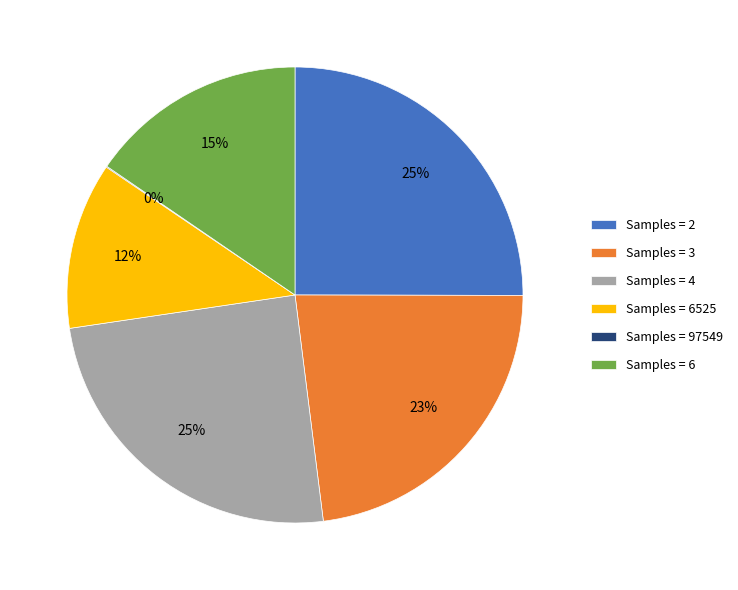

The Samples = 2 slice represents 13% of the pie. True or false?

False